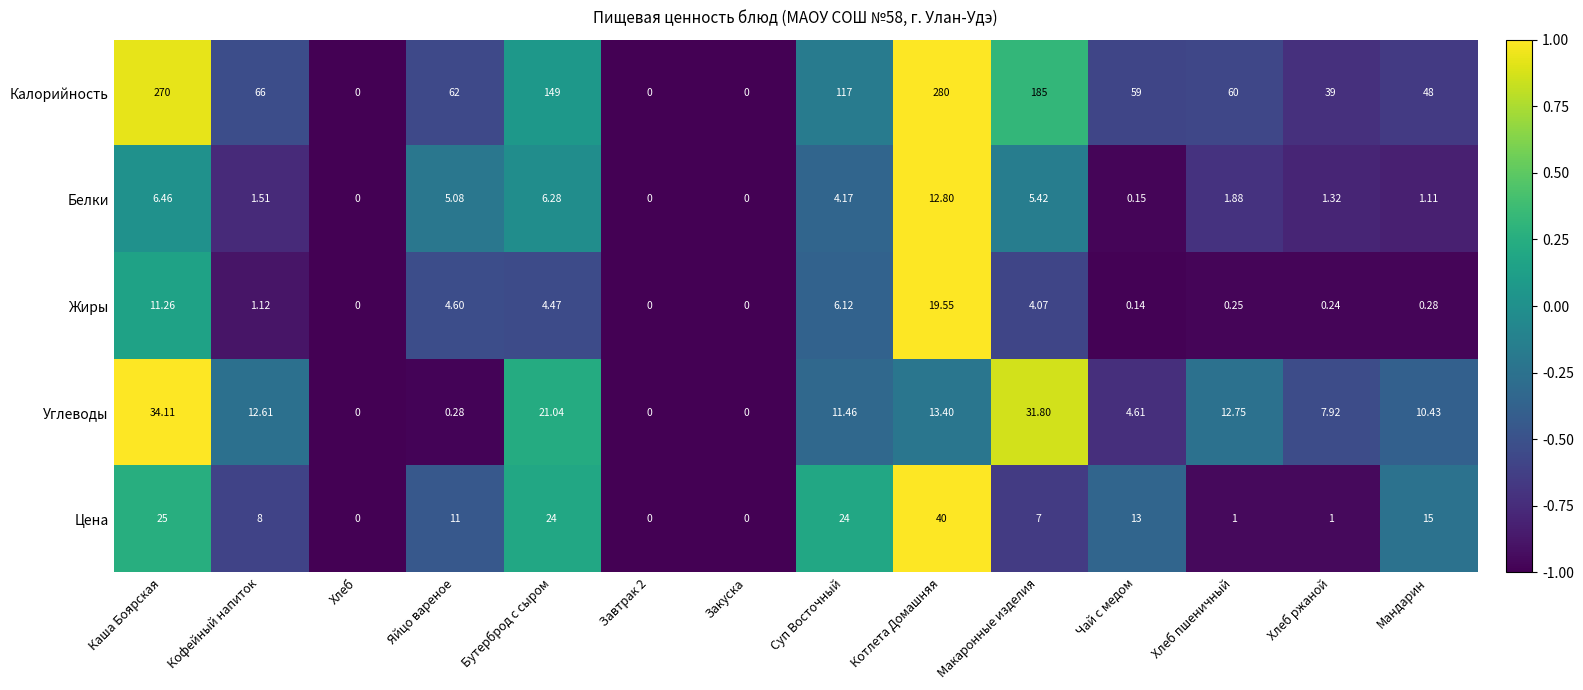

At Кофейный напиток, list the series in order from largest to smallest.

Калорийность, Углеводы, Цена, Белки, Жиры